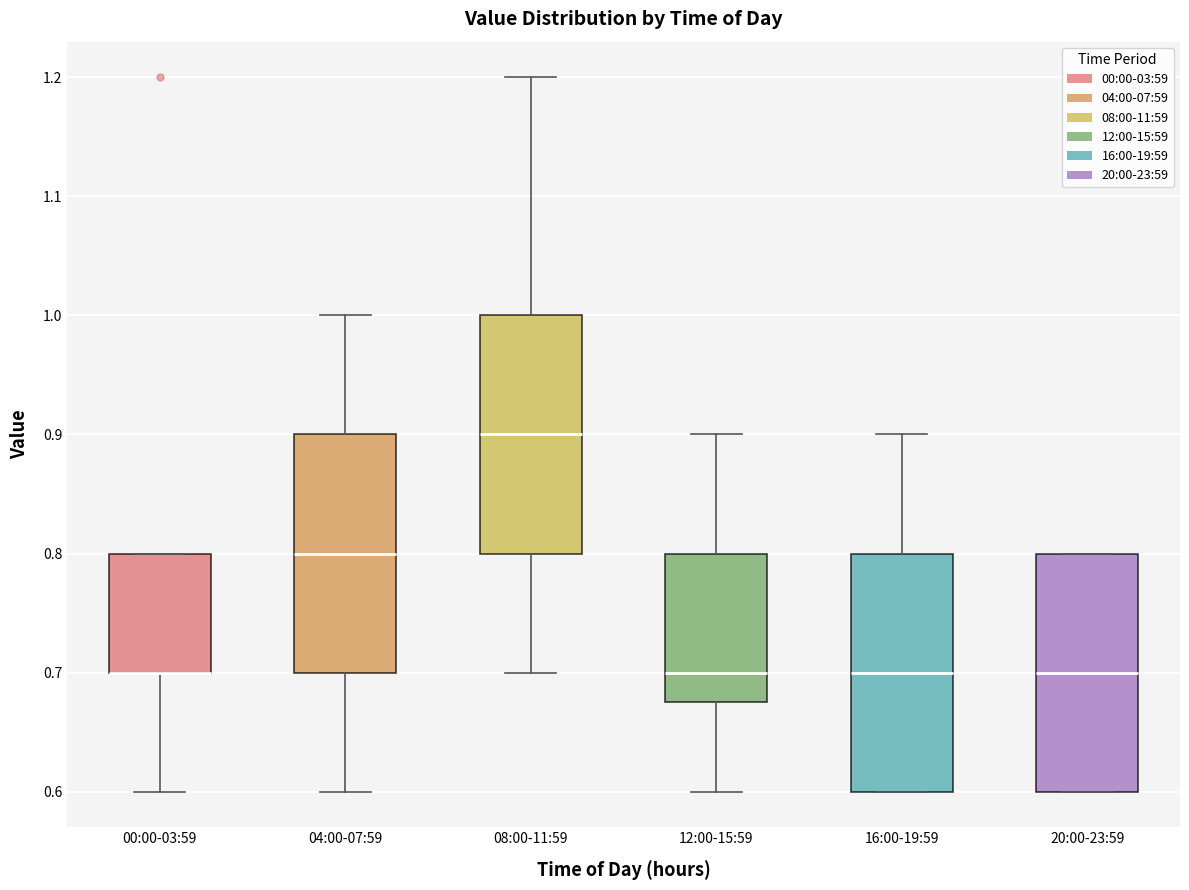

Where is the lower edge of the box for 16:00-19:59 on the y-axis? The values are not printed on the chart, so give them approximately, as read against the axis.

0.60